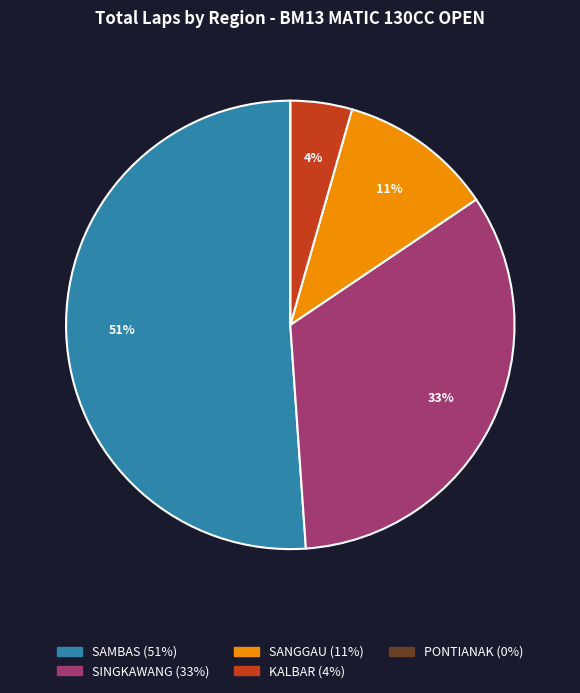

The SAMBAS slice represents 58% of the pie. True or false?

False